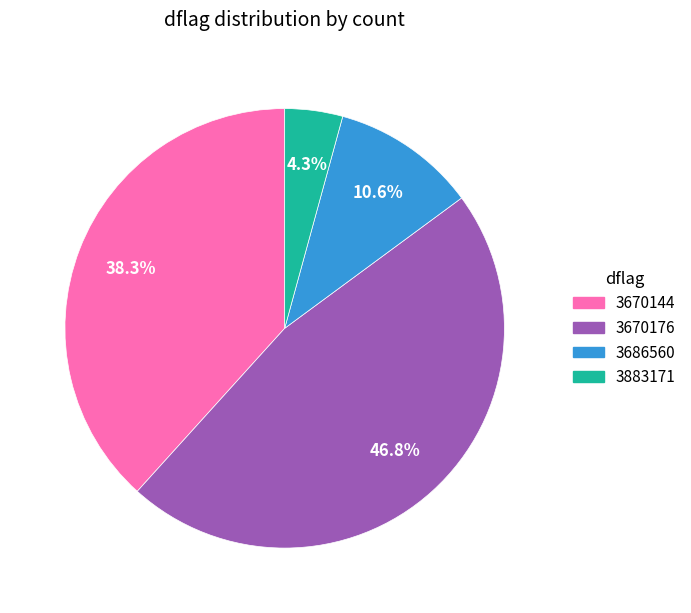

Does any single category account for the majority?

No